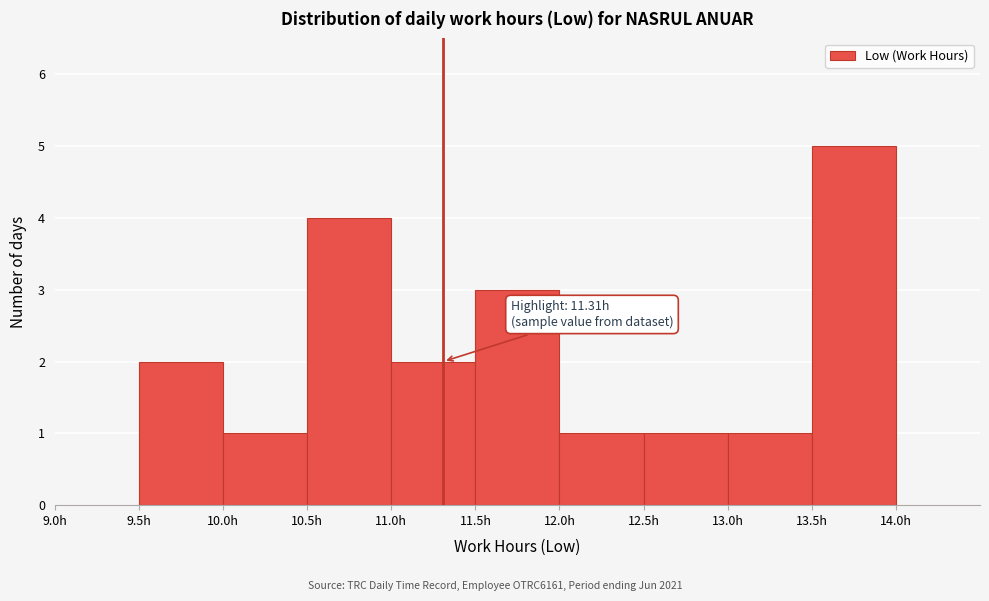

Over which range of the x-axis is the bar tallest?

13.5 to 14.0